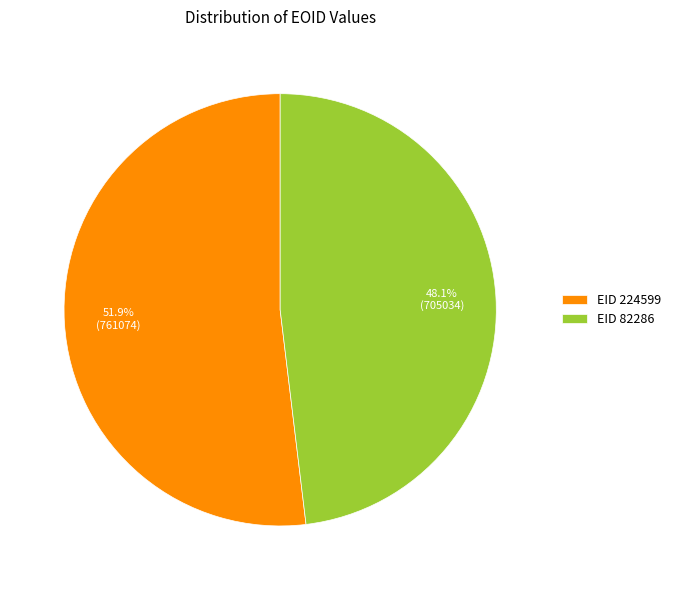

How many slices are in this pie chart?

2